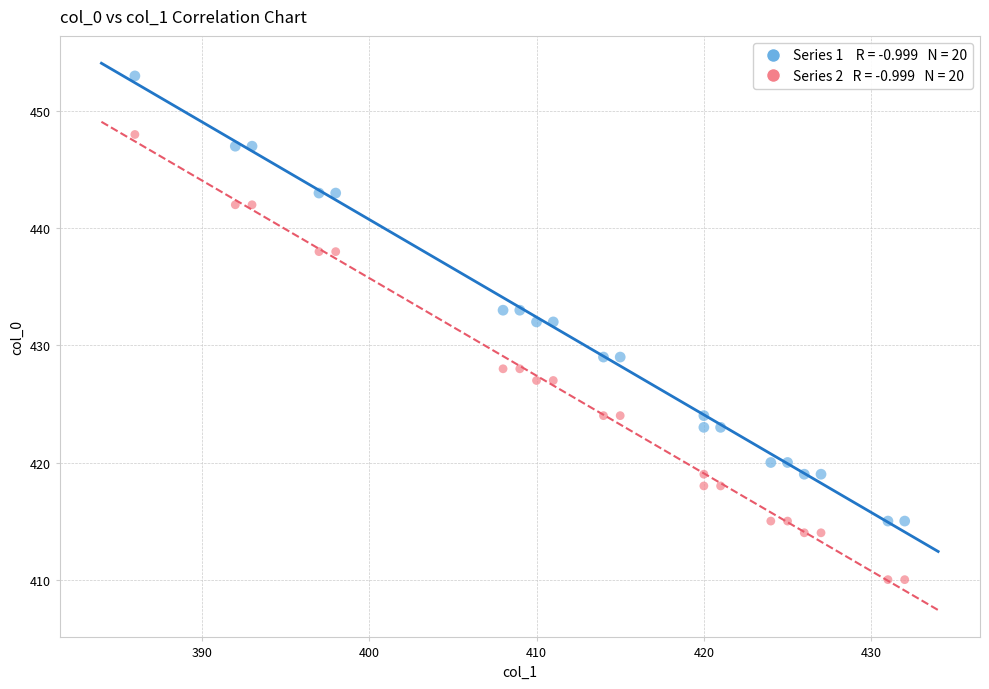

Across all data points, what is the range of X values (max minus min)?

46